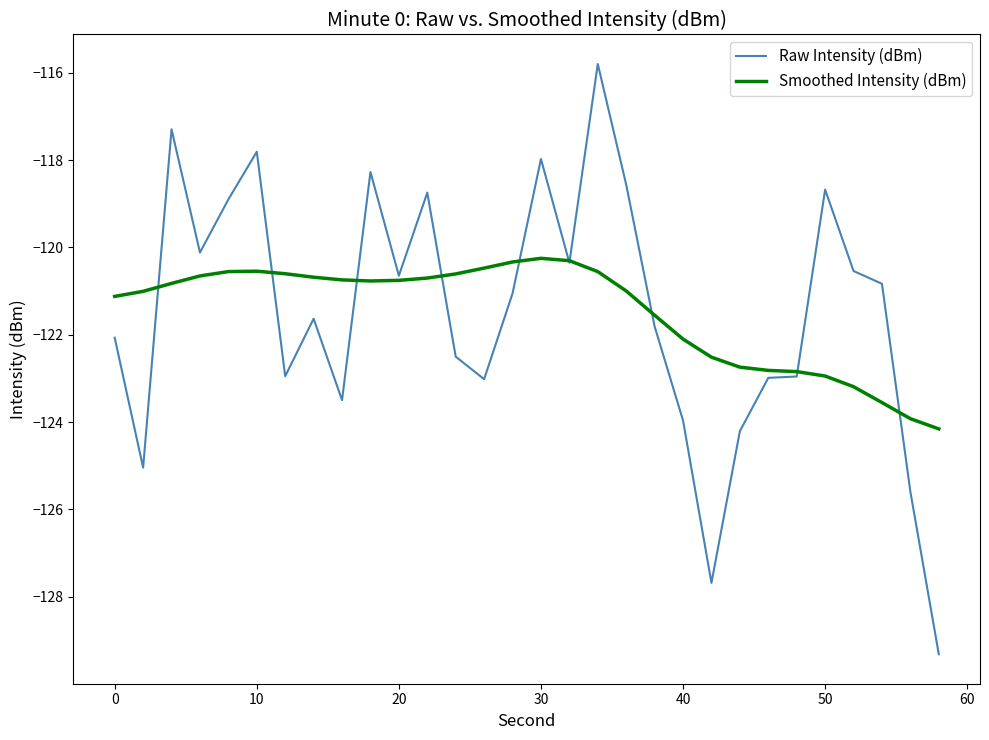

True or false: Smoothed Intensity (dBm) and Raw Intensity (dBm) cross at least once.

True